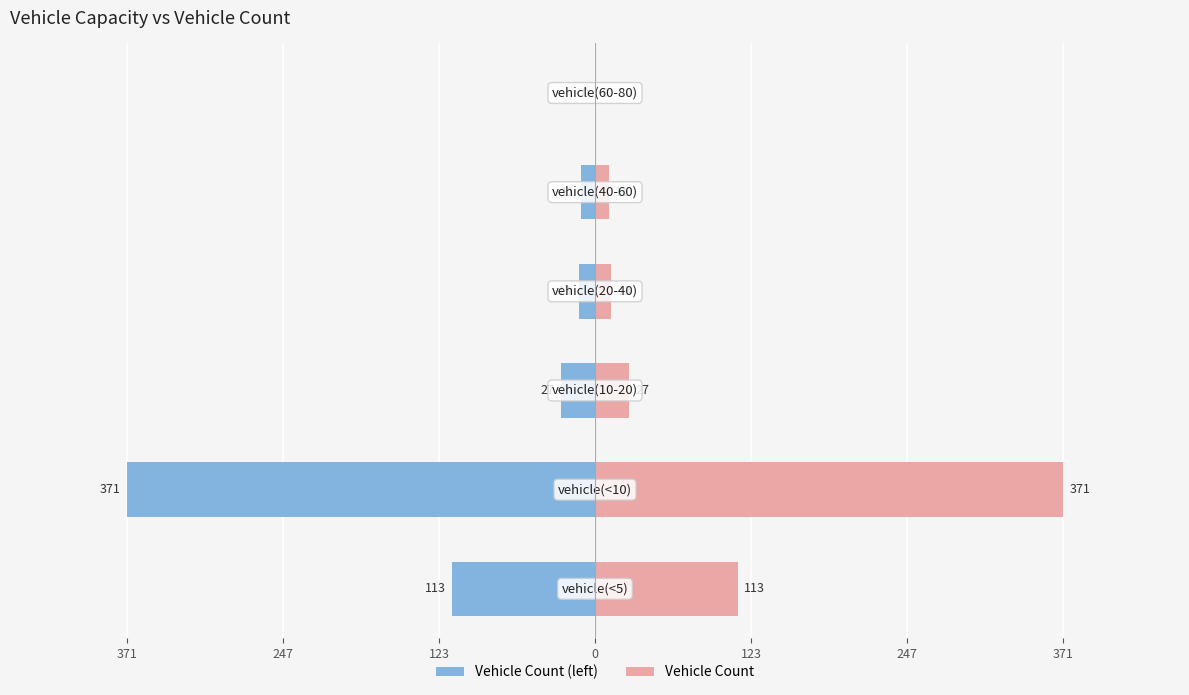

The value of Vehicle Count (left) at 123 is -12. True or false?

False